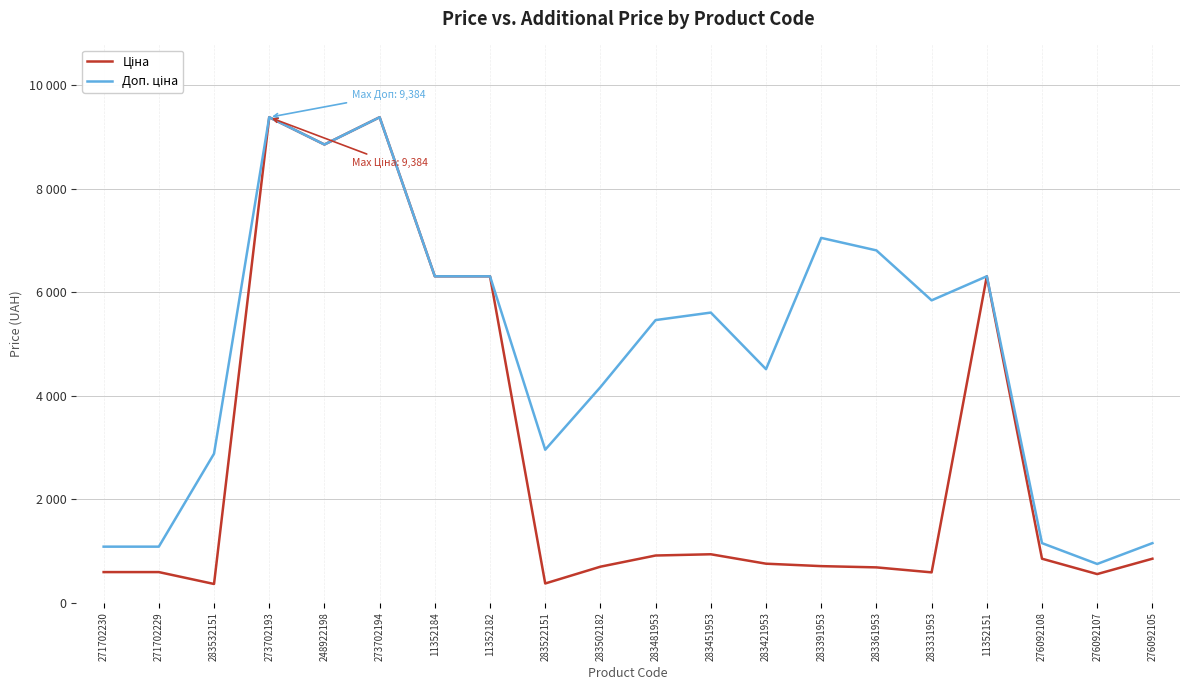

What is the minimum value for Доп. ціна?

747.0